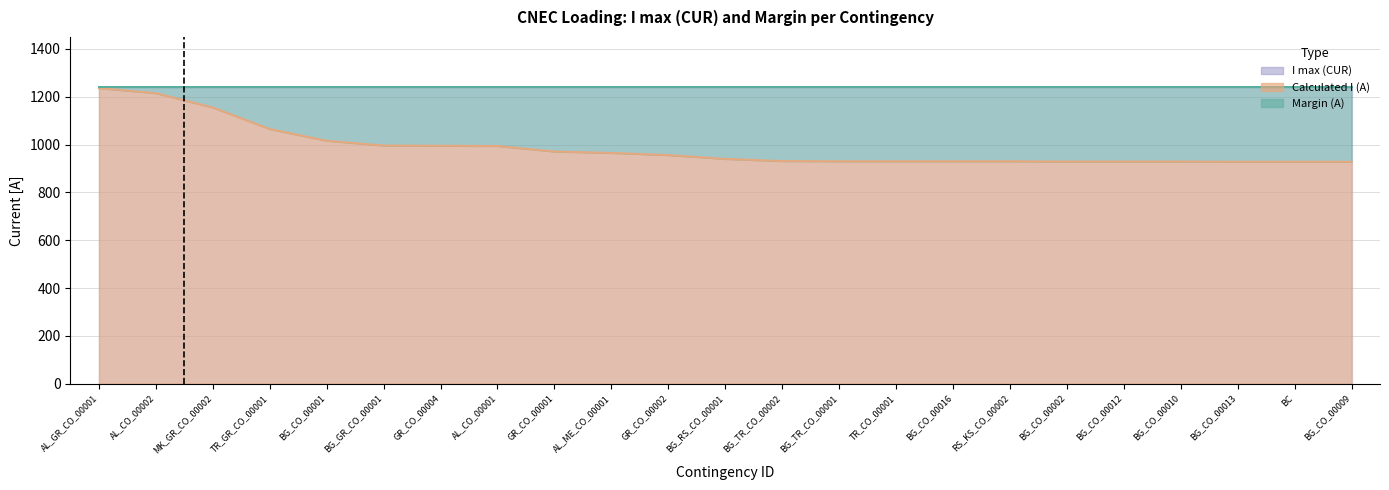

Does the chart display data point markers on the line(s)?

No